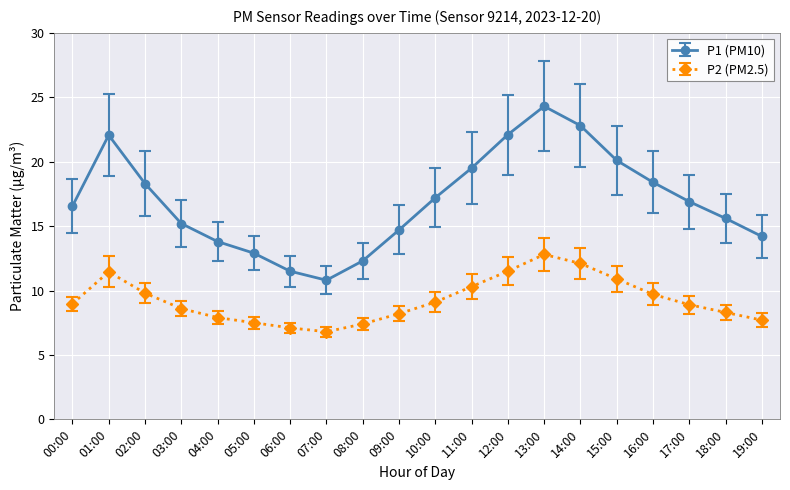

At 16:00, list the series in order from smallest to largest.

P2 (PM2.5), P1 (PM10)